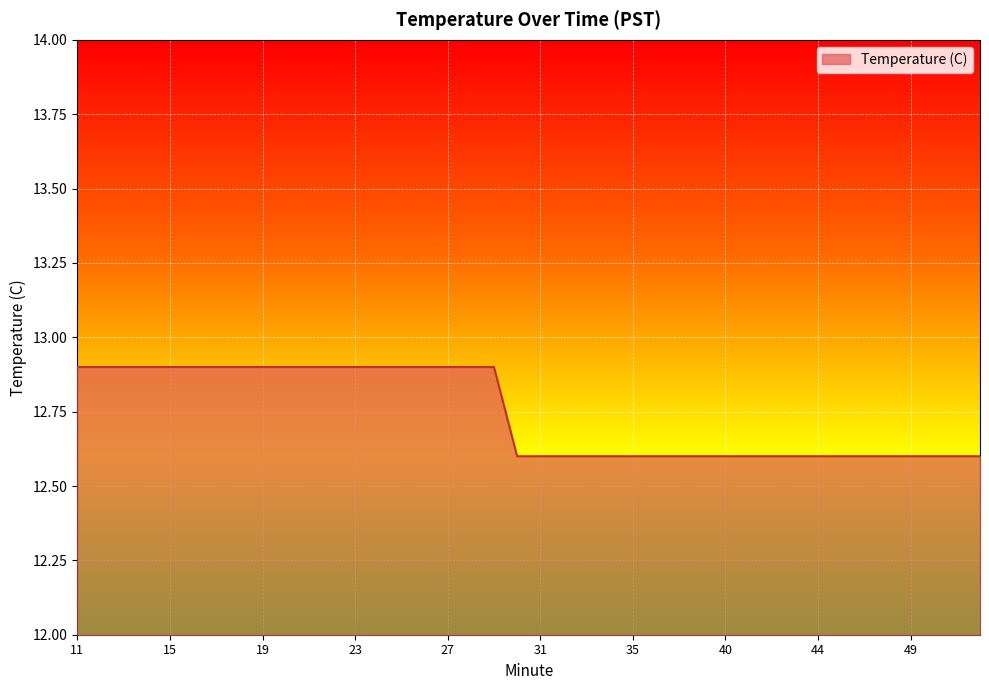

What is the greatest value displayed?

12.9